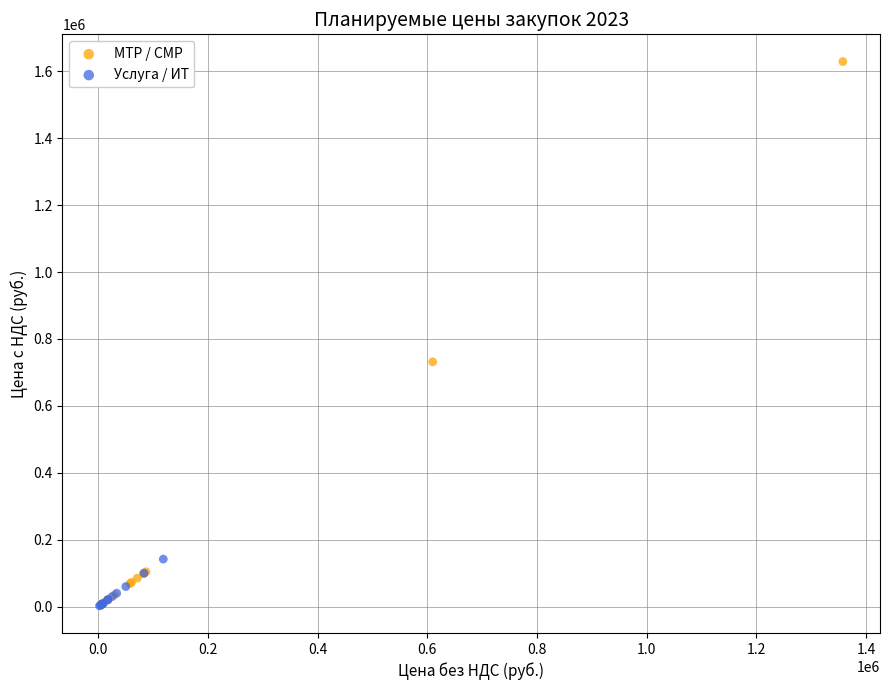

Which series reaches the maximum Y coordinate?

МТР / СМР